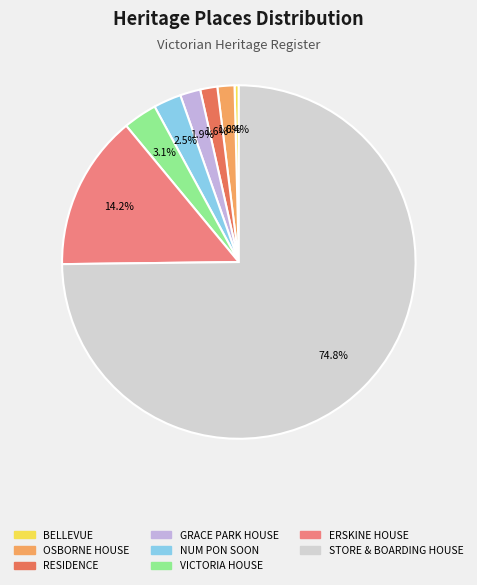

Is there a majority slice in this chart?

Yes